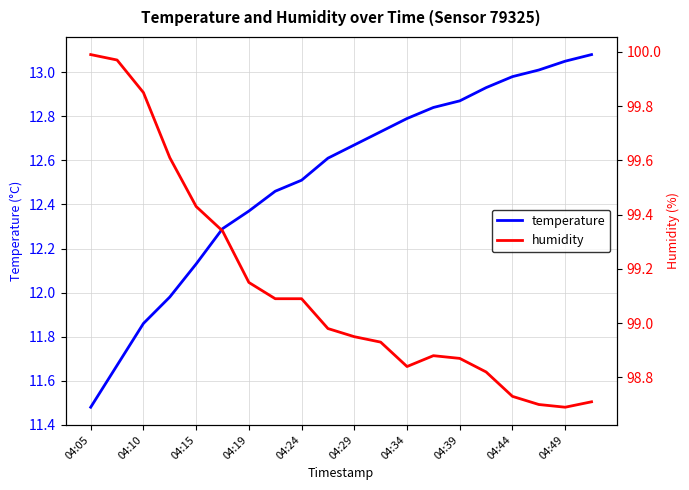

What is the sum of the humidity values at 04:05 and 15?

198.8